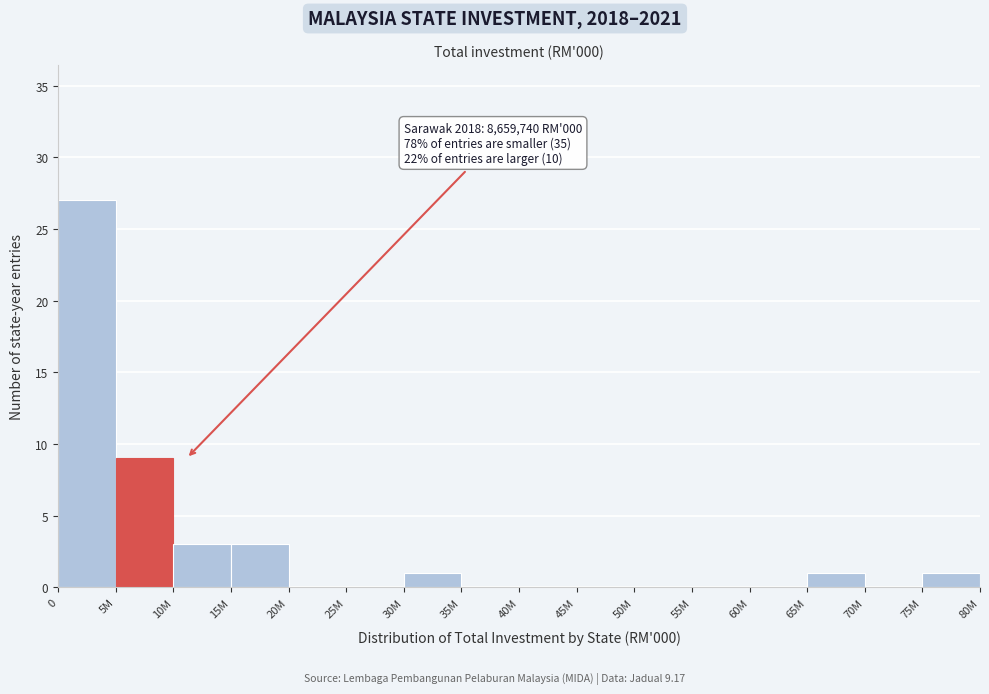

Reading left to right, transcribe all the data shown in this chart.

0=27	5M=9	10M=3	15M=3	20M=0	25M=0	30M=1	35M=0	40M=0	45M=0	50M=0	55M=0	60M=0	65M=1	70M=0	75M=1